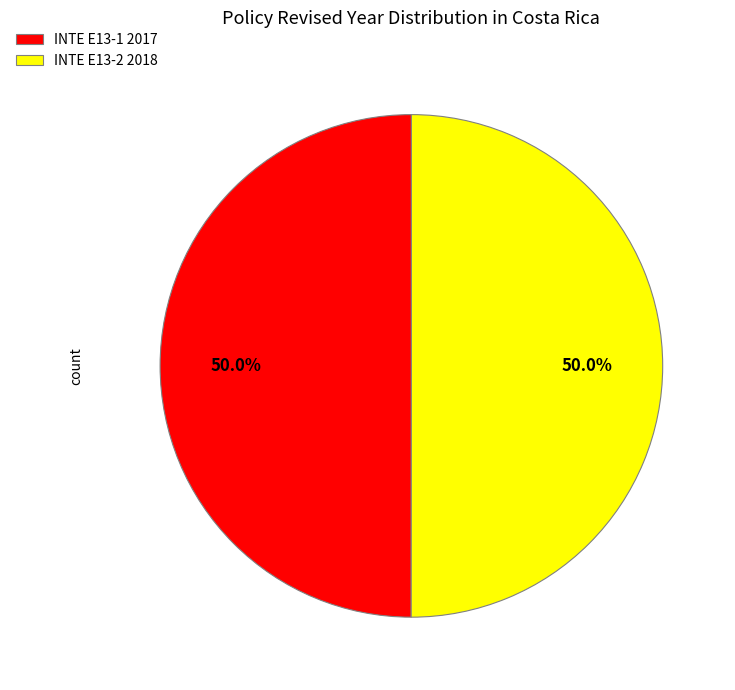

Do INTE E13-2 2018 and INTE E13-1 2017 together represent more than half of the pie?

Yes